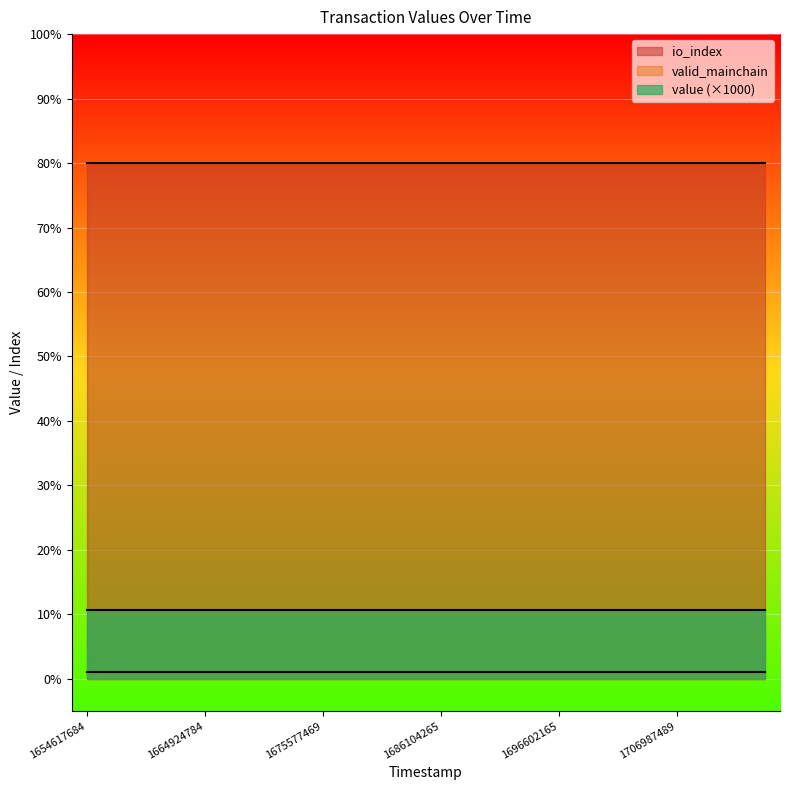

Between 1683457342 and 1712206771, which is larger?

1683457342